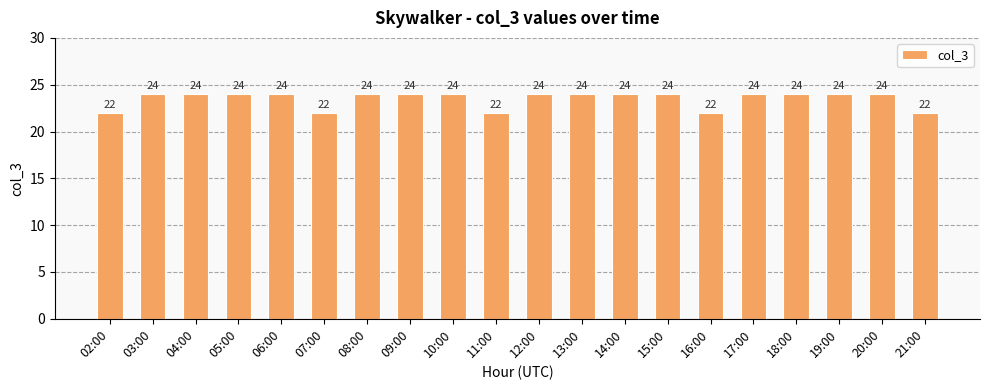

What is the label of the 5th bar from the right?

17:00